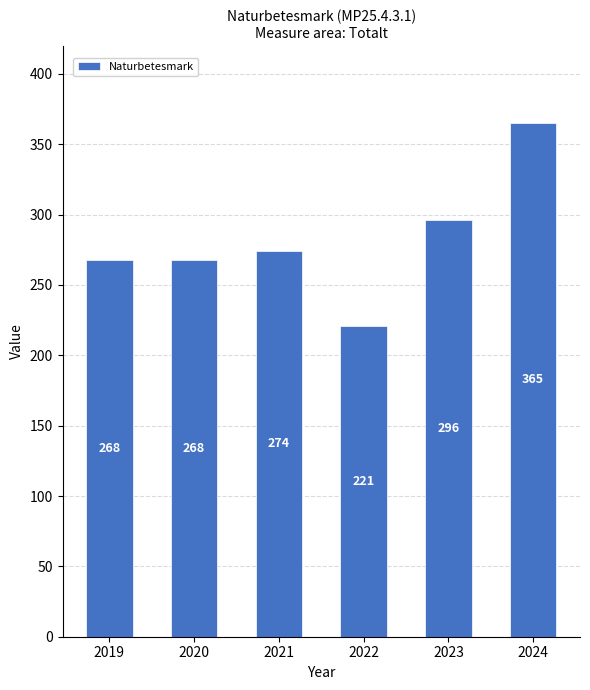

What is the change in value from 2022 to 2024?

+144